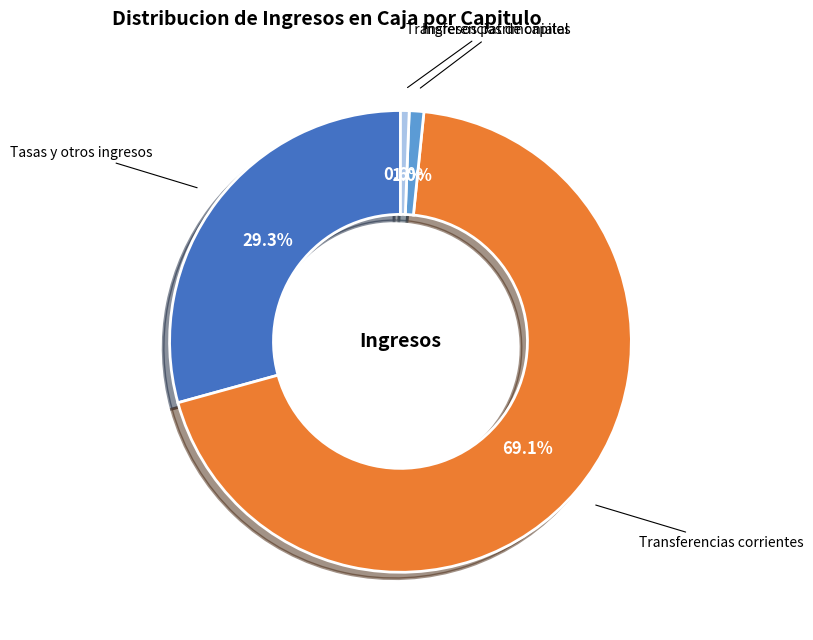

To the nearest percent, what portion does Ingresos patrimoniales represent?

1%